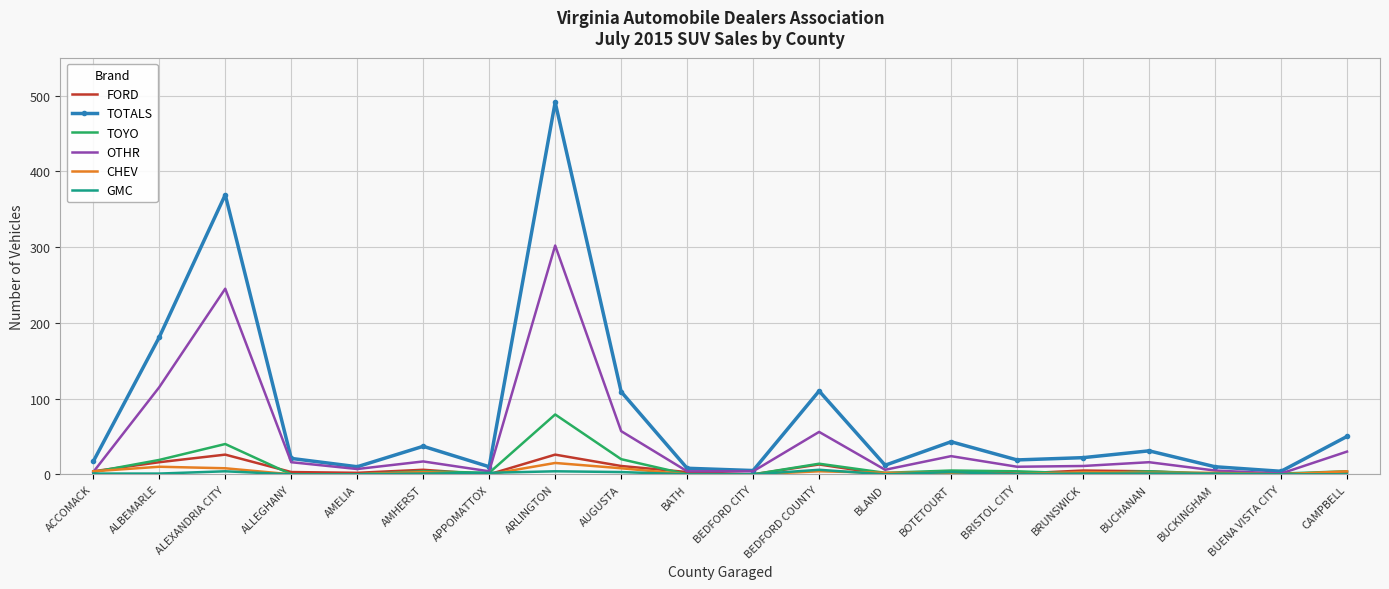

Which series has the largest range (max minus min)?

TOTALS